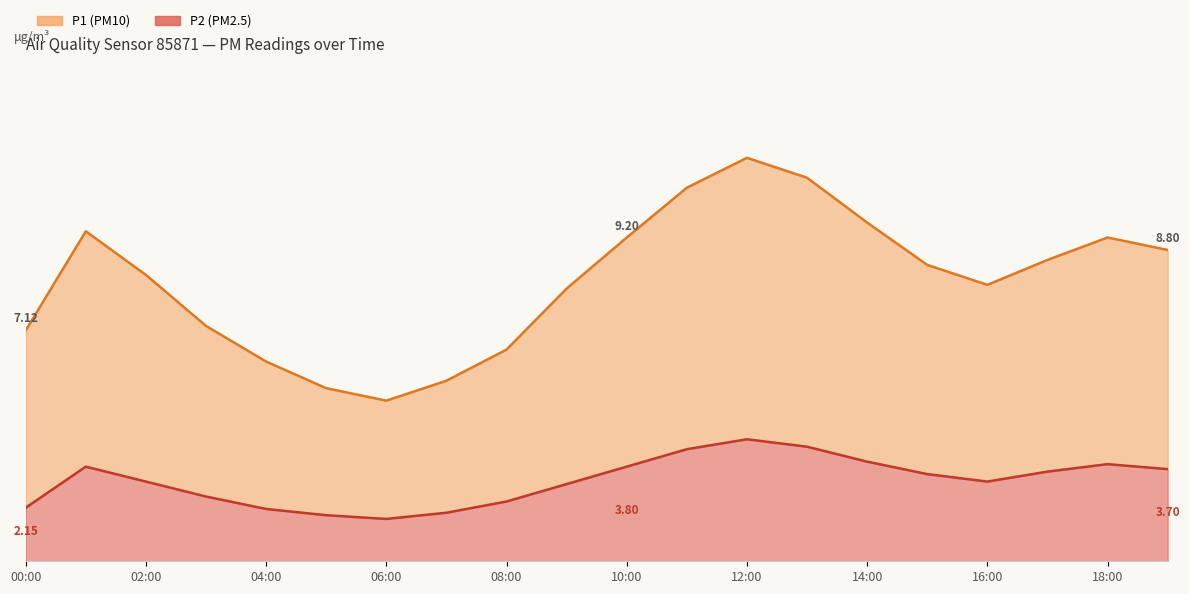

What is the difference between the highest and lowest values at 17:00?

8.5